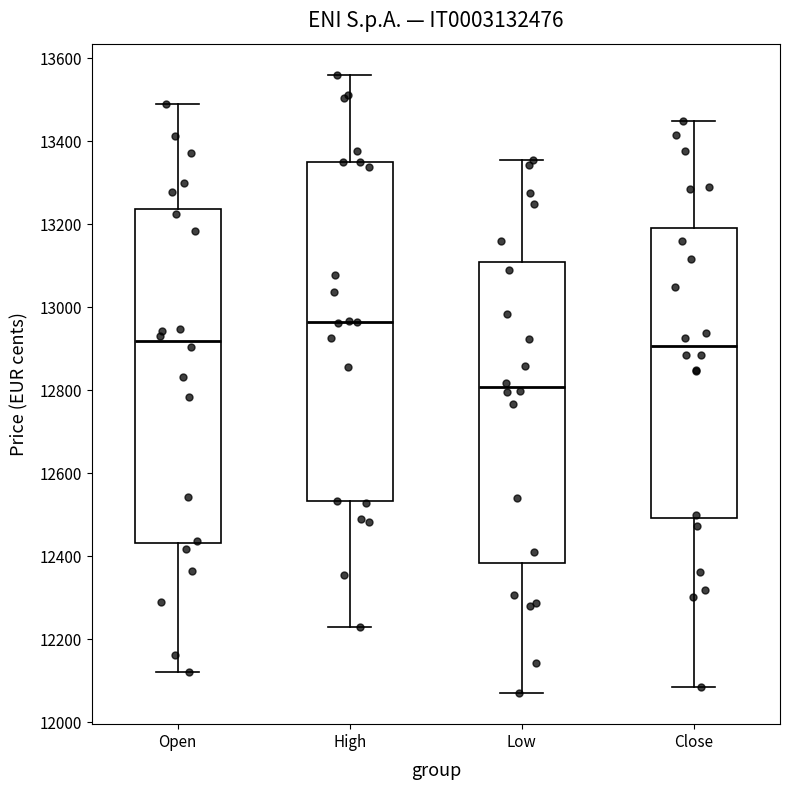

Reading left to right, transcribe this box plot: for each box, give where its median line is, the range the box spans, and where its two whiskers end, as read against the y-axis. The values are not printed on the chart, so give them approximately, as read against the axis.

Open: median 12920, box 12440 to 13240, whiskers 12120 to 13480
High: median 12960, box 12540 to 13360, whiskers 12240 to 13560
Low: median 12800, box 12380 to 13100, whiskers 12080 to 13360
Close: median 12900, box 12500 to 13200, whiskers 12080 to 13440